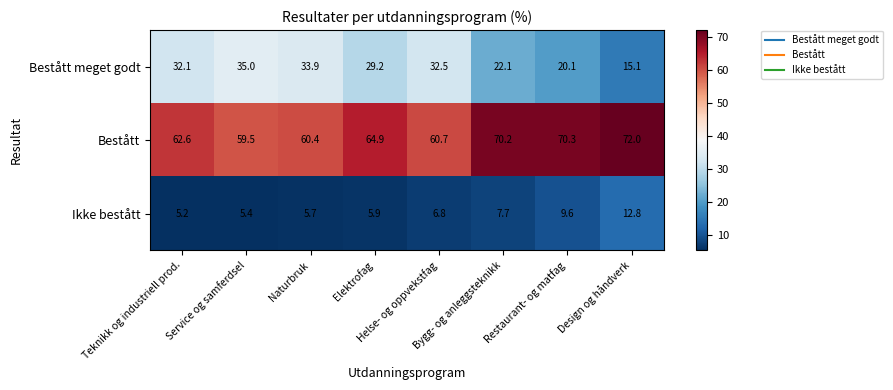

List the series in order of their peak value, lowest first.

Ikke bestått, Bestått meget godt, Bestått